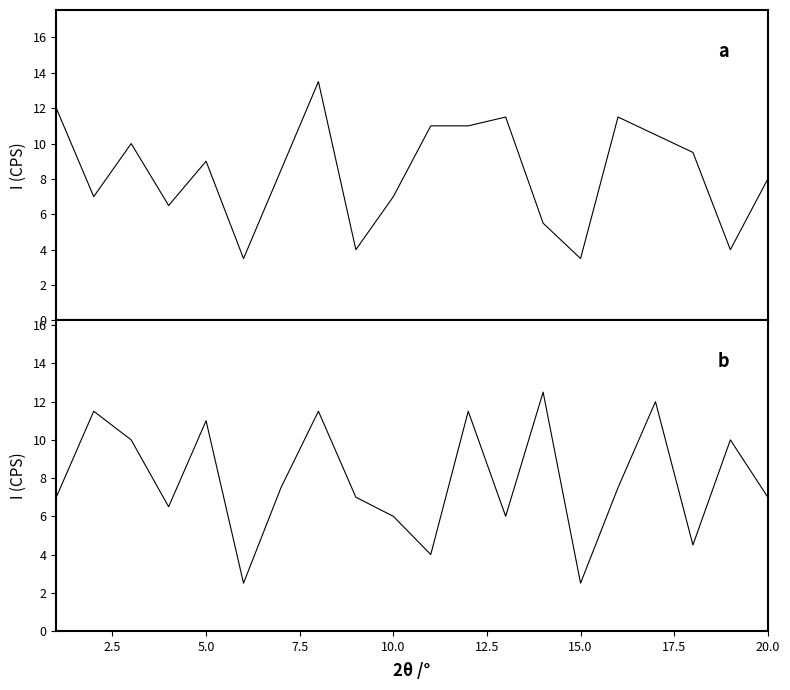

What is the difference between the maximum and minimum values in the col_3 series?

10.0